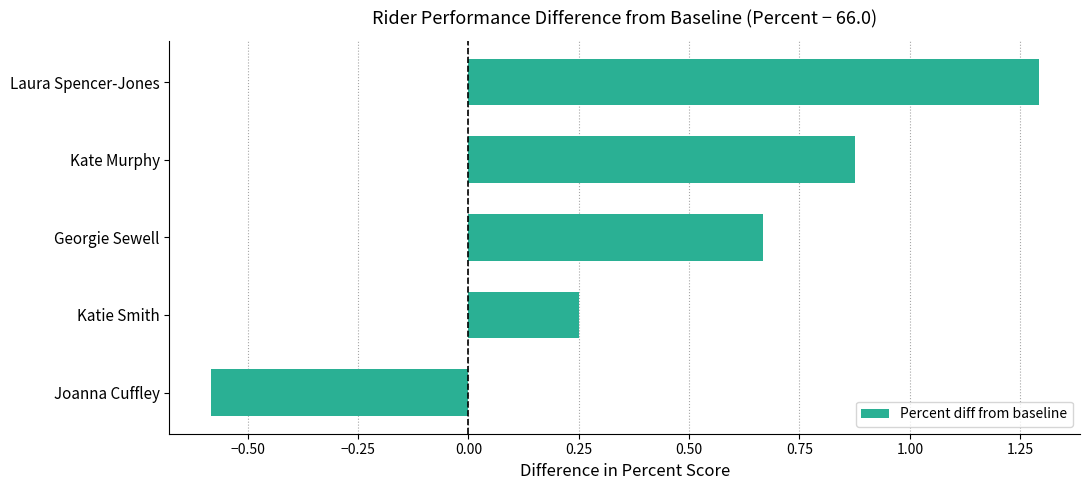

What is the label of the 5th bar from the top?

Joanna Cuffley